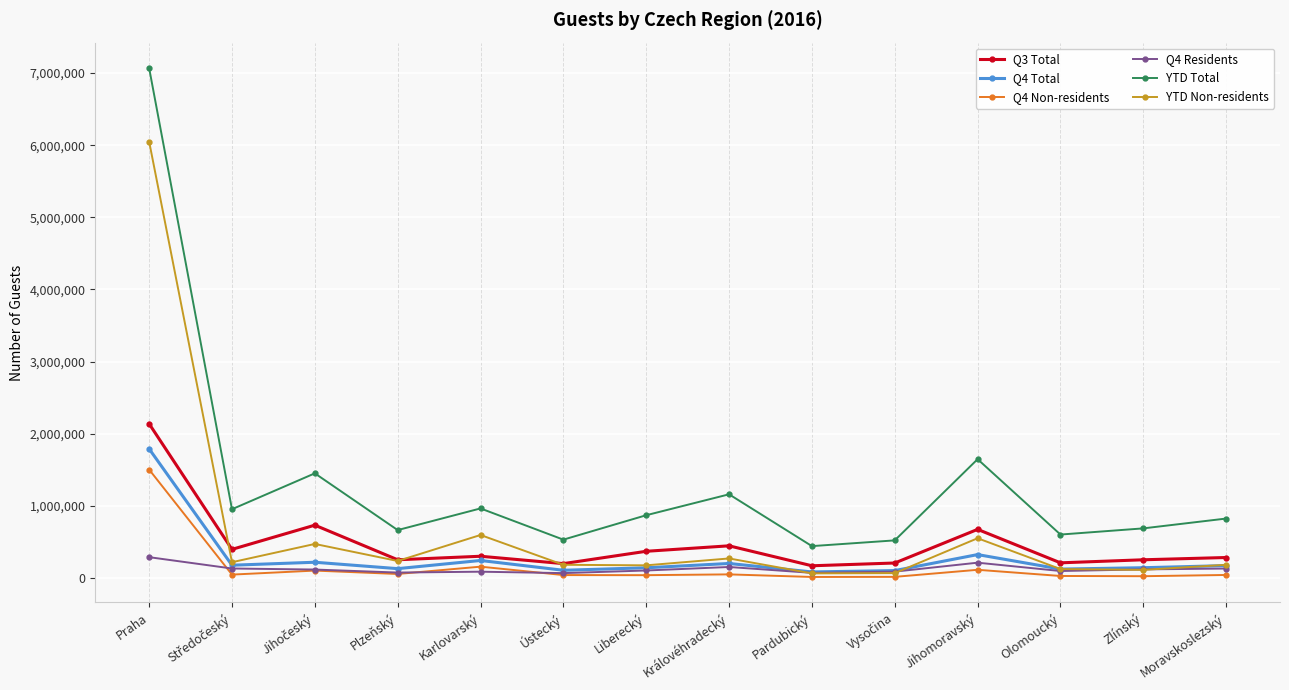

Which series changed the most between Karlovarský and Pardubický?

YTD Non-residents